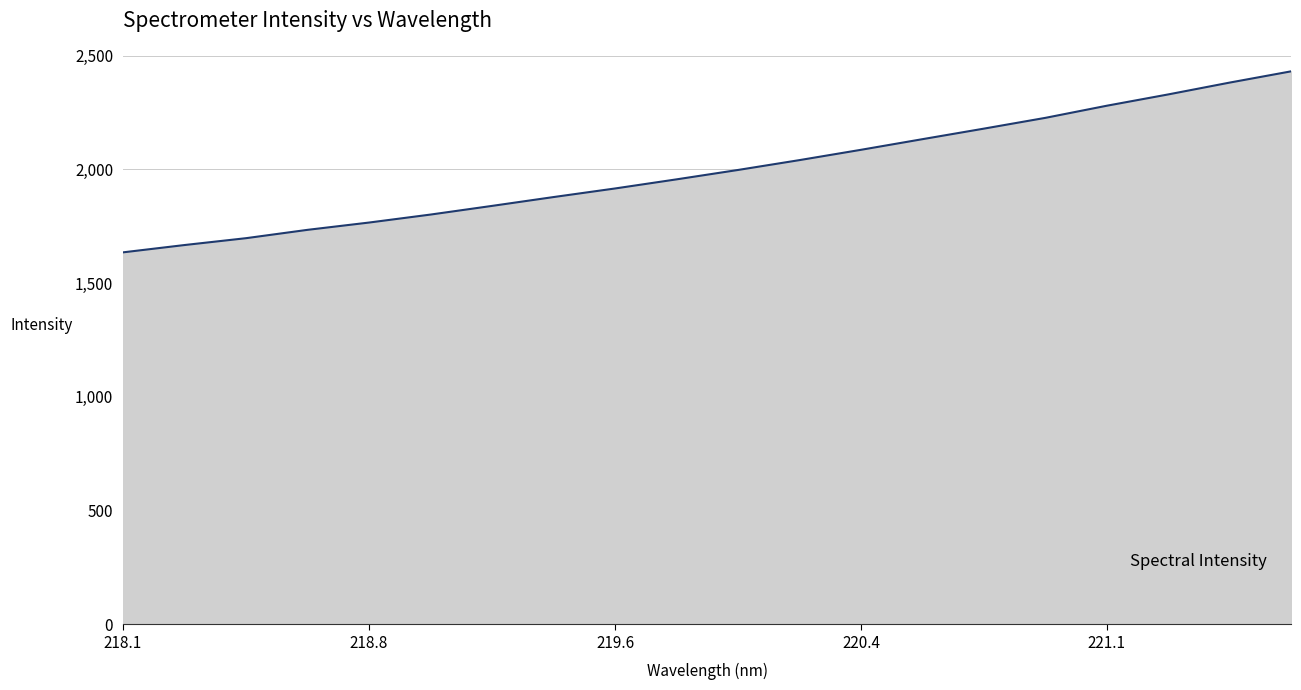

What is the sum of all values?

39985.0